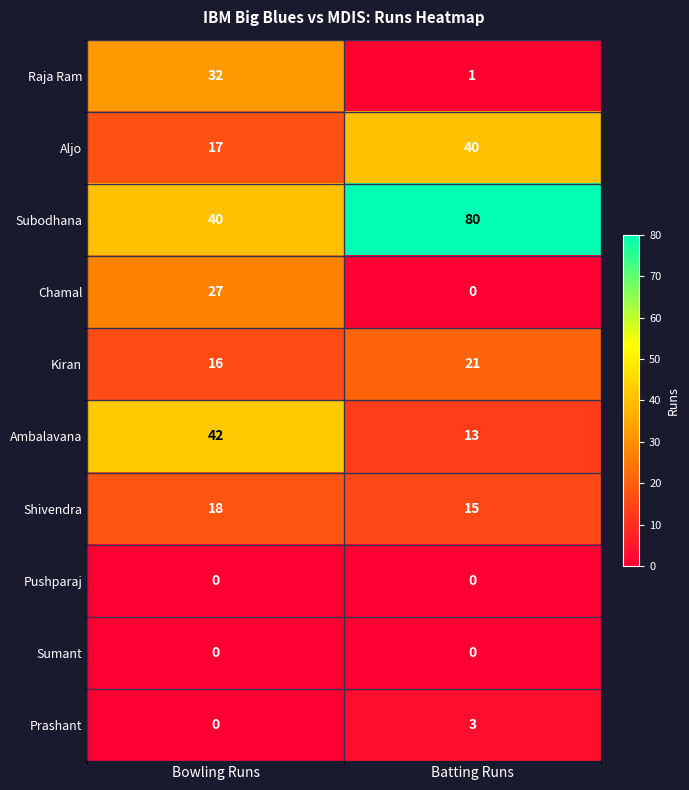

What is the sum of all Subodhana values?

120